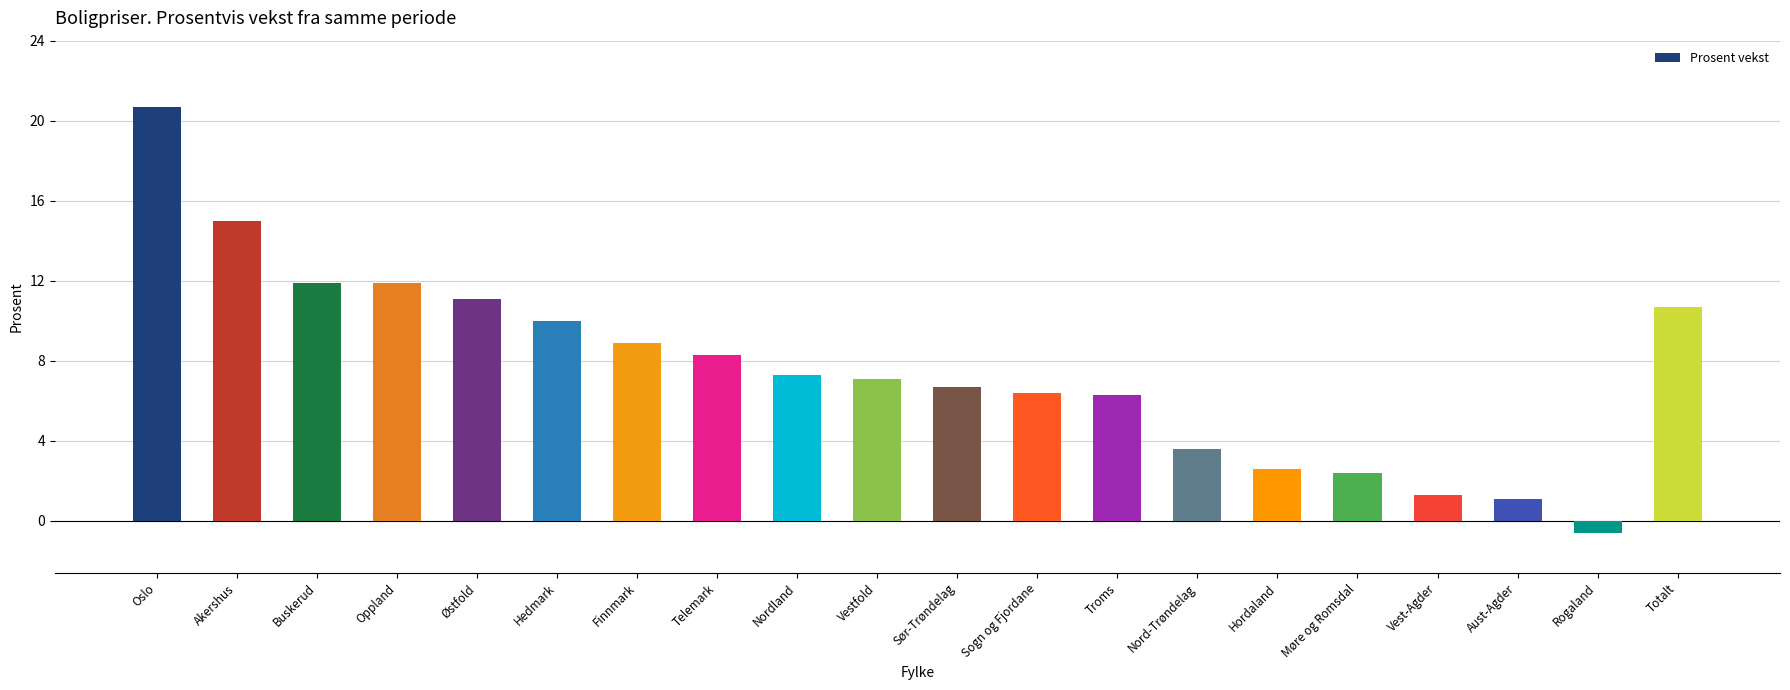

What is the sum of all values?

152.7